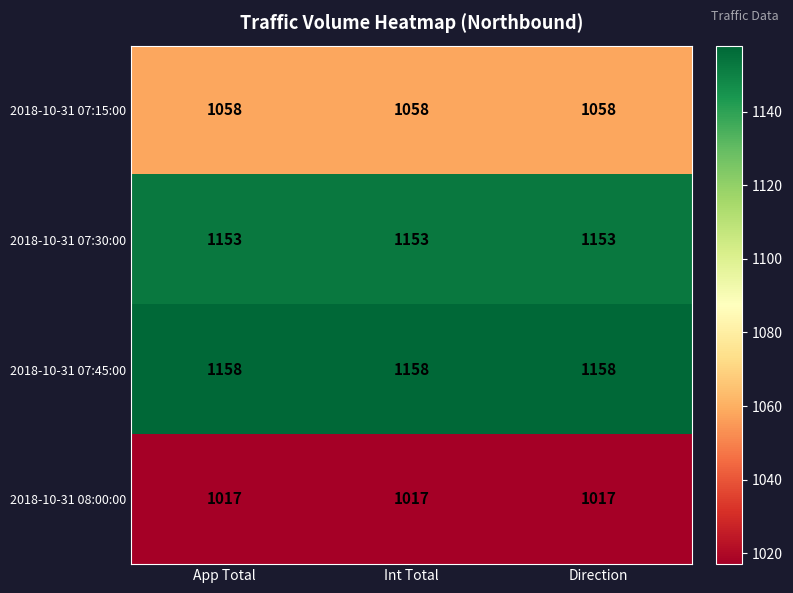

True or false: 2018-10-31 08:00:00 has a value of 1017 at Int Total.

True